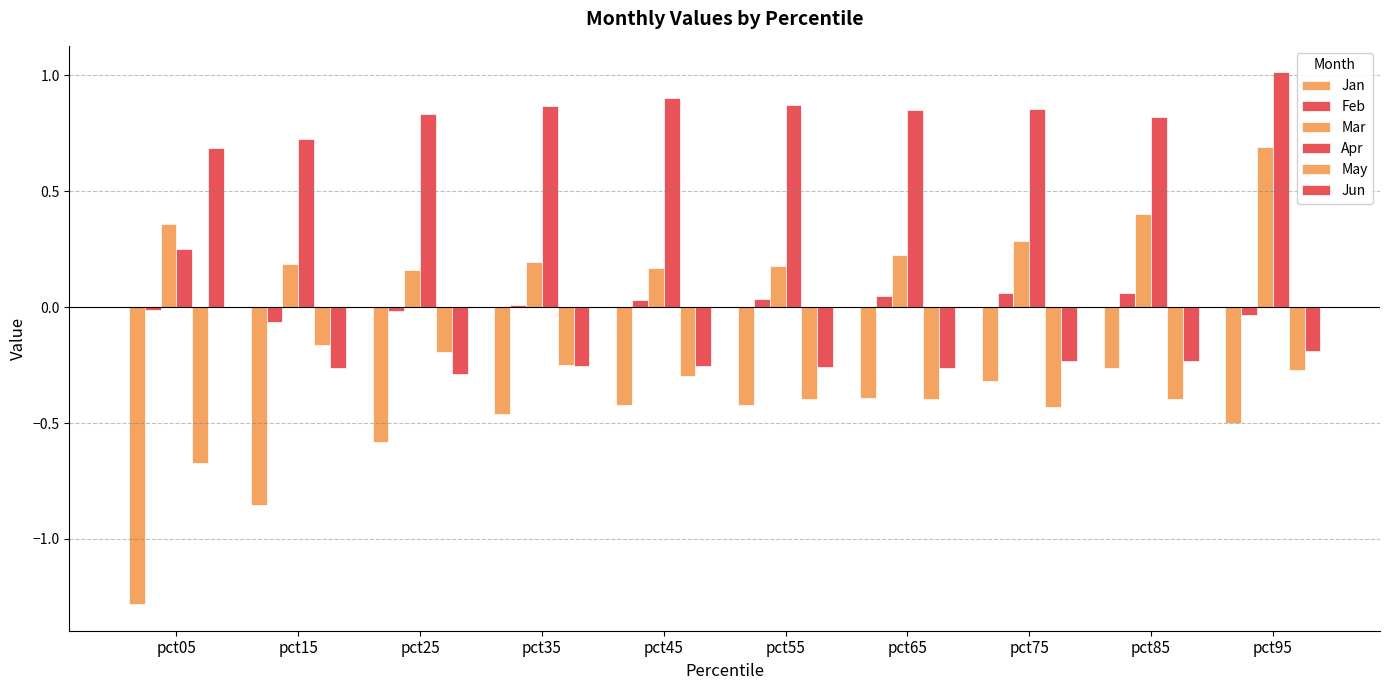

Reading left to right, extract all data points from this chart.

Jan: -1.3	-0.9	-0.6	-0.5	-0.4	-0.4	-0.4	-0.3	-0.3	-0.5
Feb: -0.0	-0.1	-0.0	0.0	0.0	0.0	0.0	0.1	0.1	-0.0
Mar: 0.4	0.2	0.2	0.2	0.2	0.2	0.2	0.3	0.4	0.7
Apr: 0.3	0.7	0.8	0.9	0.9	0.9	0.9	0.9	0.8	1.0
May: -0.7	-0.2	-0.2	-0.2	-0.3	-0.4	-0.4	-0.4	-0.4	-0.3
Jun: 0.7	-0.3	-0.3	-0.3	-0.3	-0.3	-0.3	-0.2	-0.2	-0.2